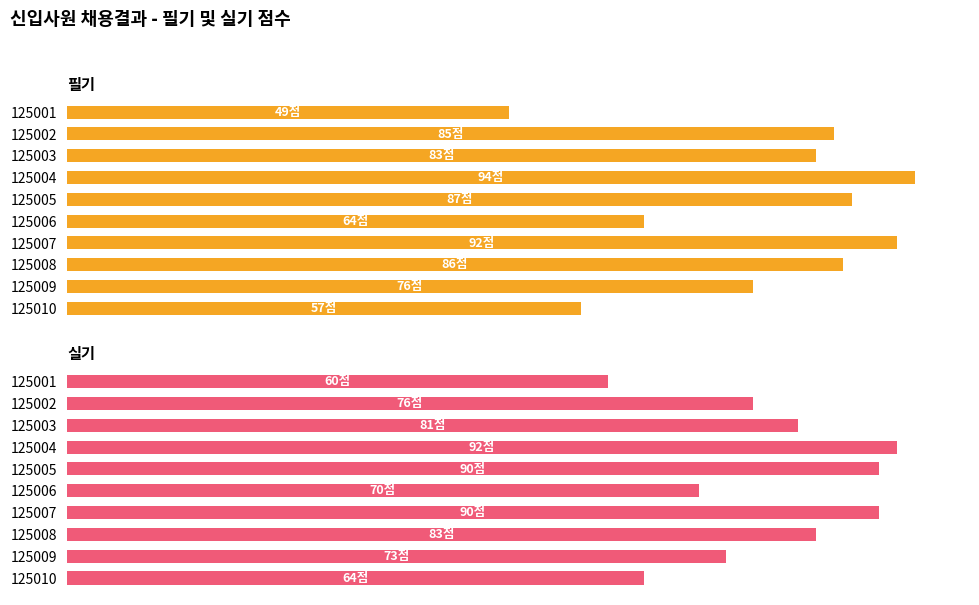

Which series has the largest total across all categories?

실기